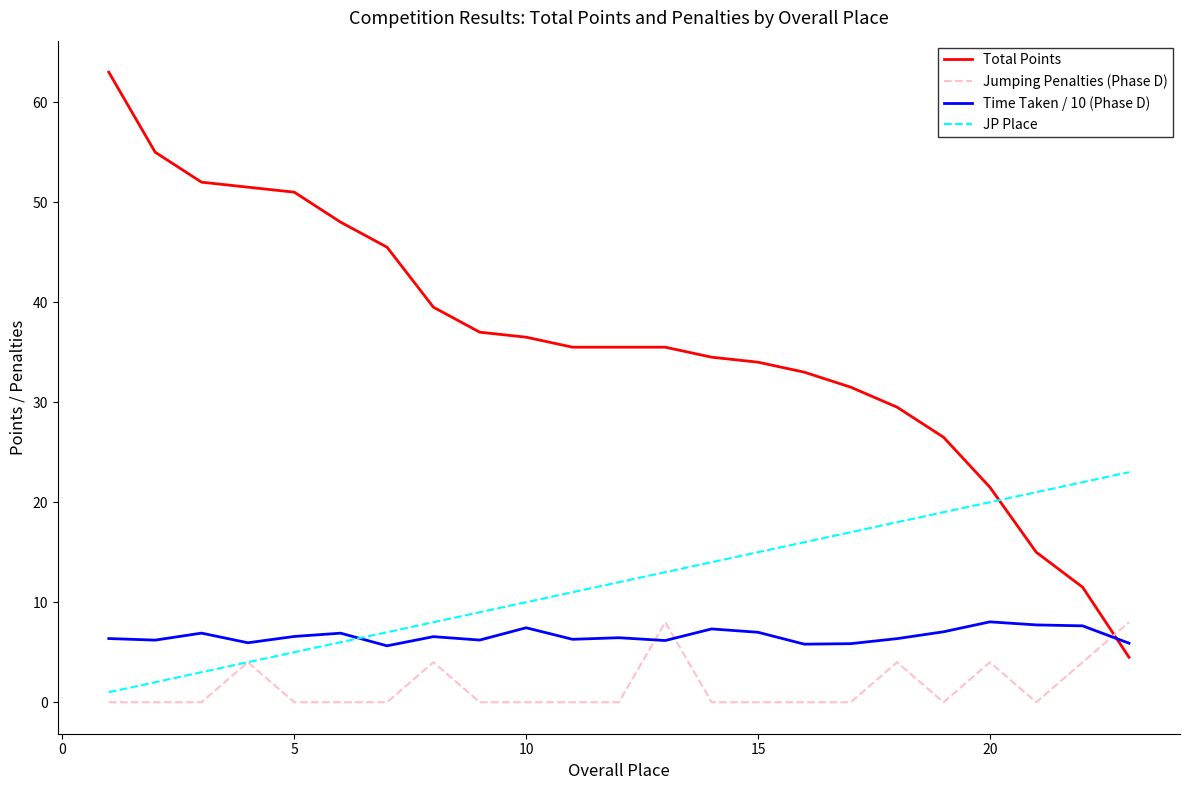

Which series has the widest spread of values?

Total Points